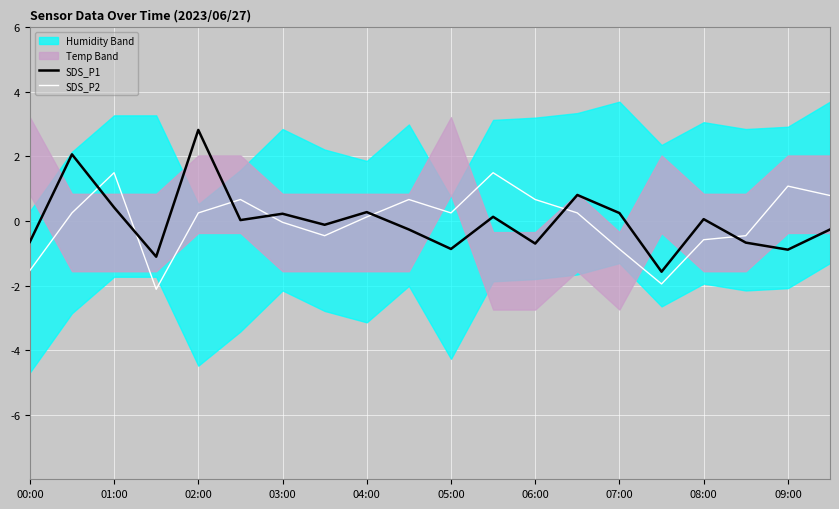

Is it true that SDS_P2 equals 0.8 at 19?

True